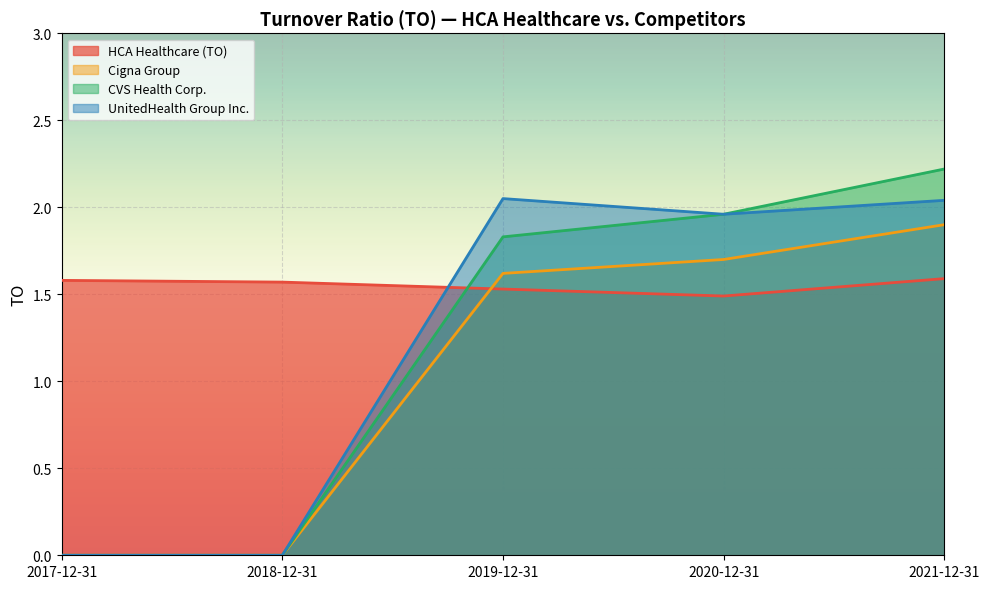

Between 2019-12-31 and 2018-12-31, which is larger?

2018-12-31